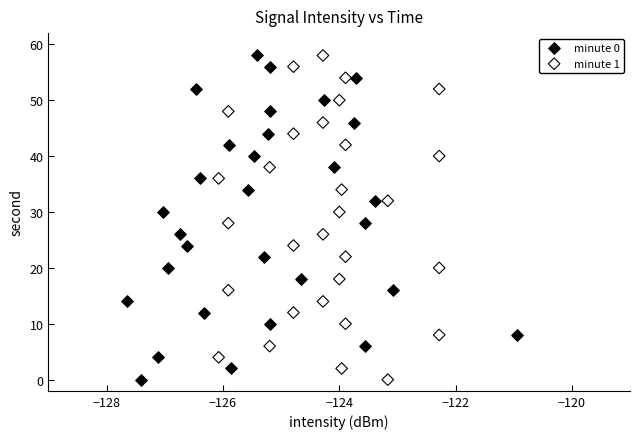

What are all the series names shown in the legend?

minute 0, minute 1